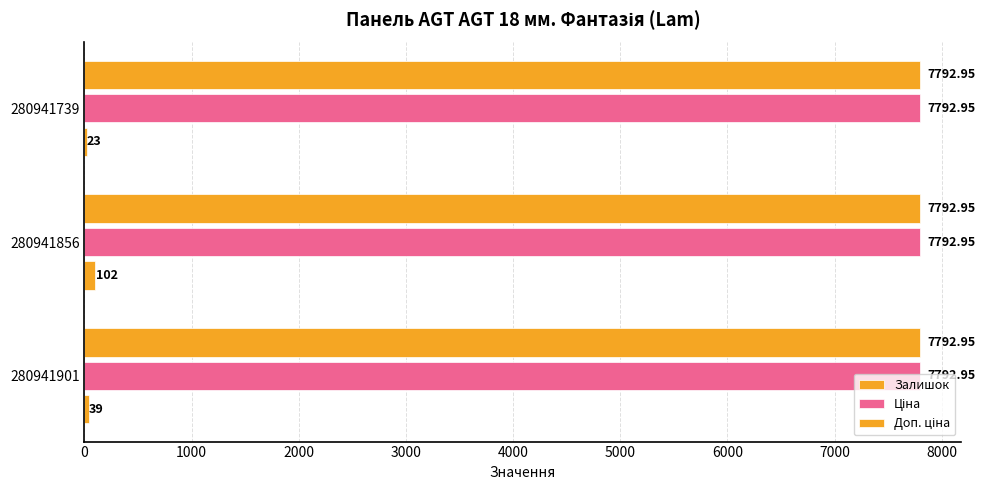

Count the number of categories in the chart.

3